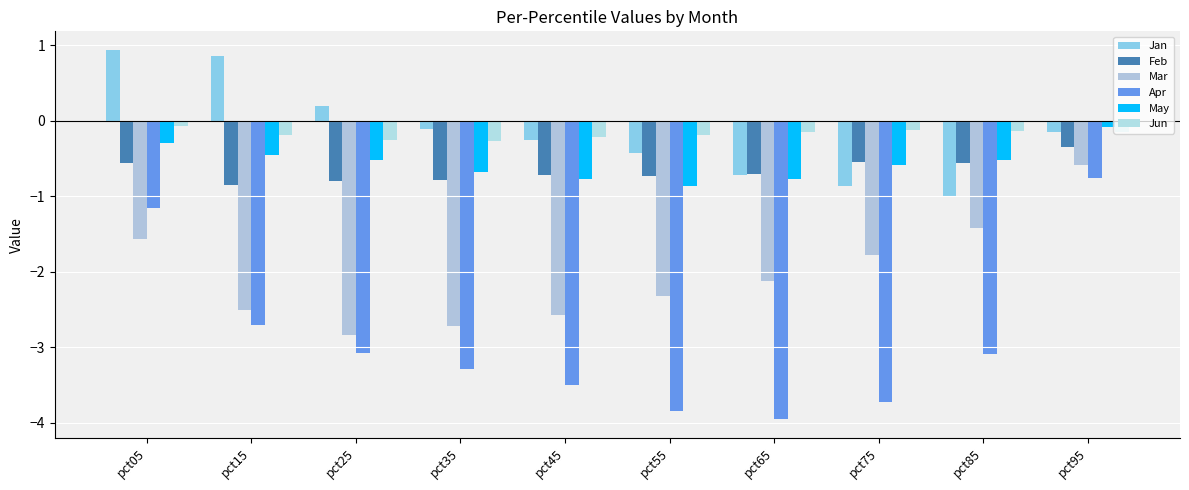

What is the difference between the Feb values at pct05 and pct15?

0.3